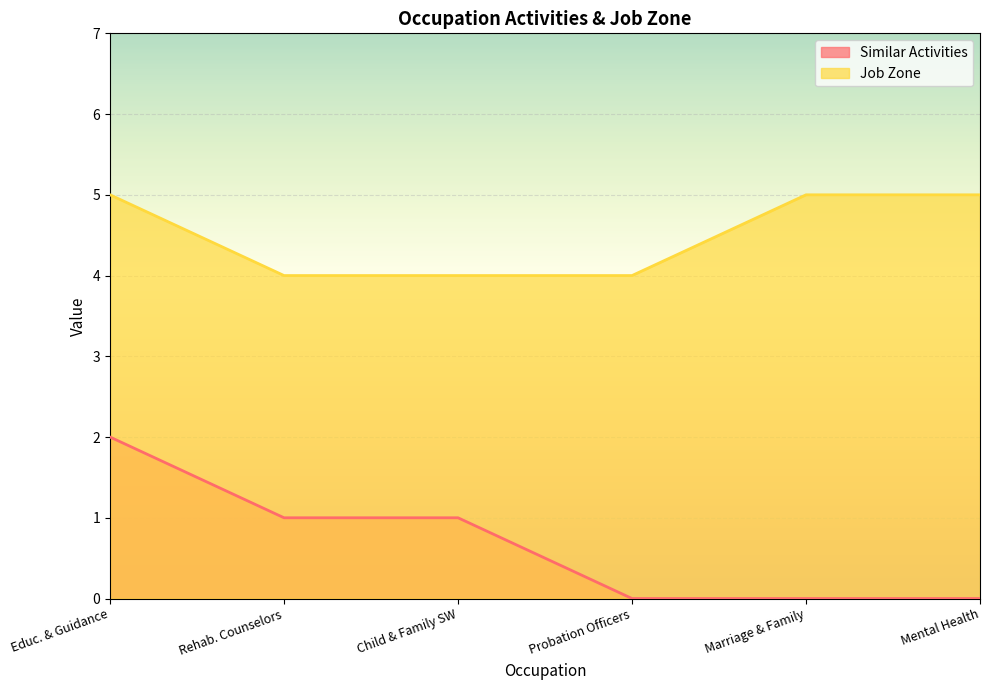

True or false: Similar Activities and Job Zone intersect in this chart.

False